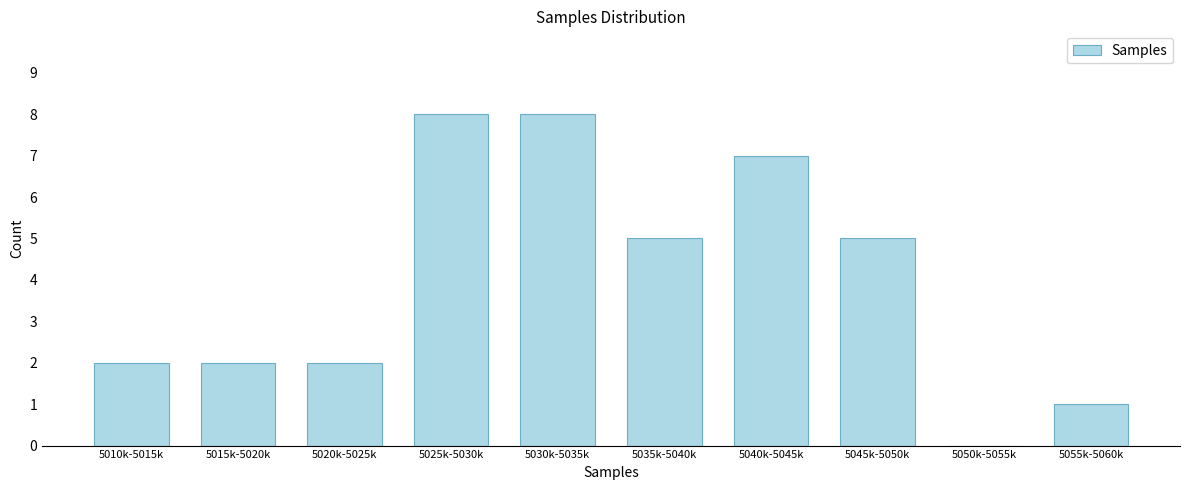

Reading right to left, transcribe all the data shown in this chart.

5055k-5060k=1	5050k-5055k=0	5045k-5050k=5	5040k-5045k=7	5035k-5040k=5	5030k-5035k=8	5025k-5030k=8	5020k-5025k=2	5015k-5020k=2	5010k-5015k=2